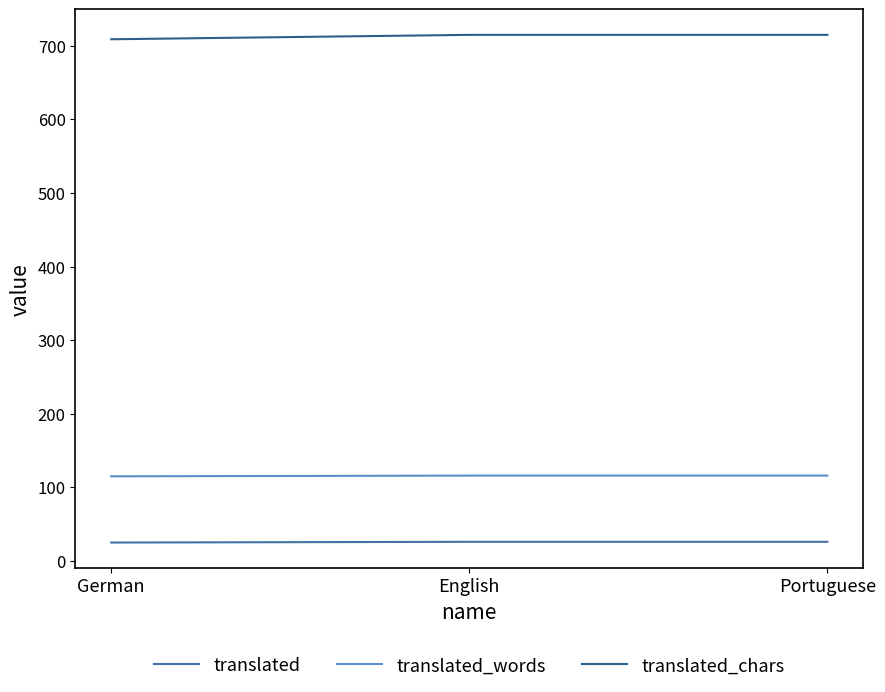

What is the greatest value displayed?

715